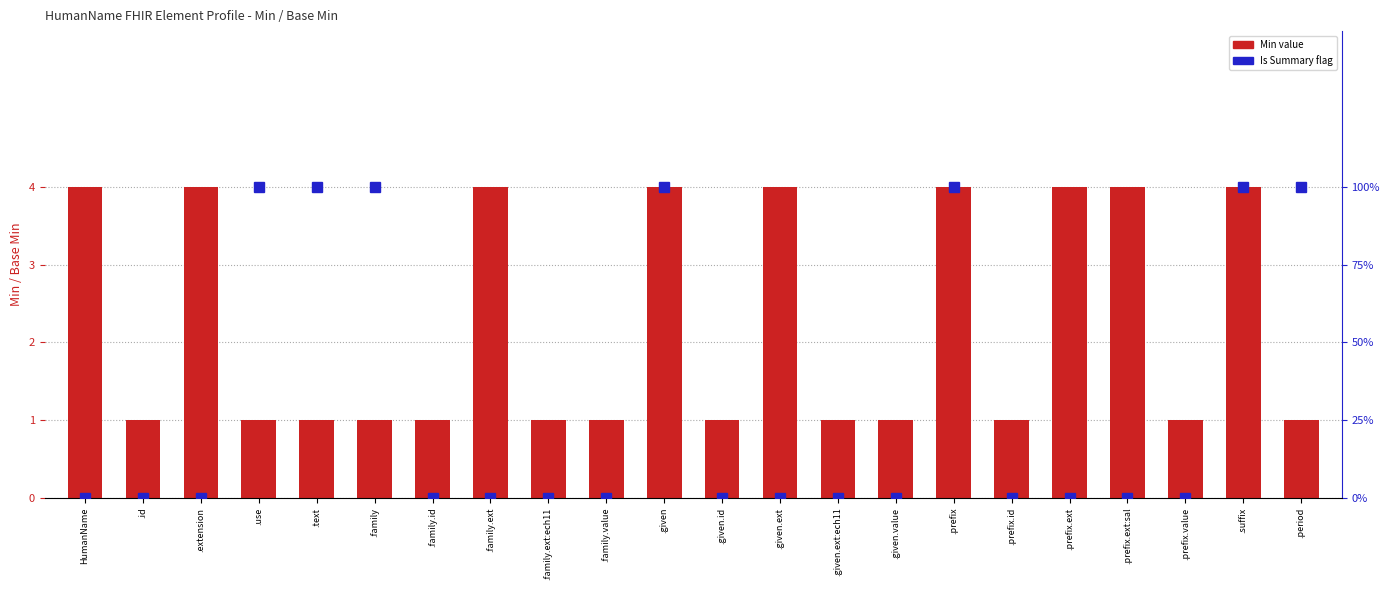

How many data points does each series have?

22